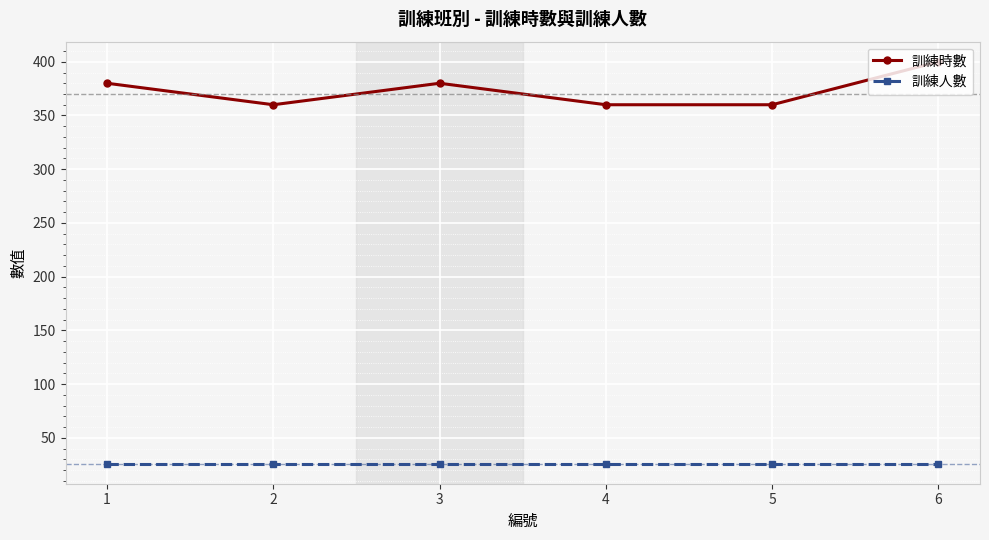

What is the lowest value of the 訓練時數 series?

360